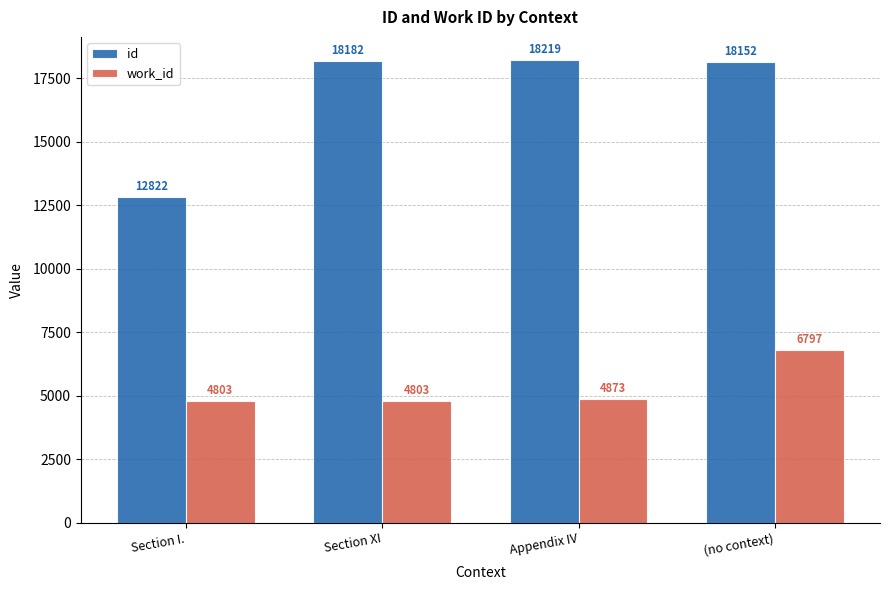

How many data points does each series have?

4